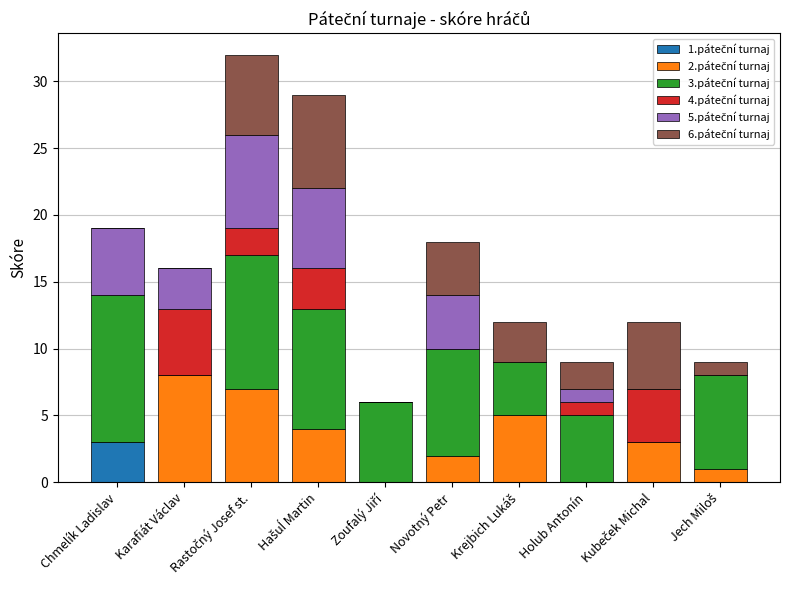

Are the bars horizontal?

No